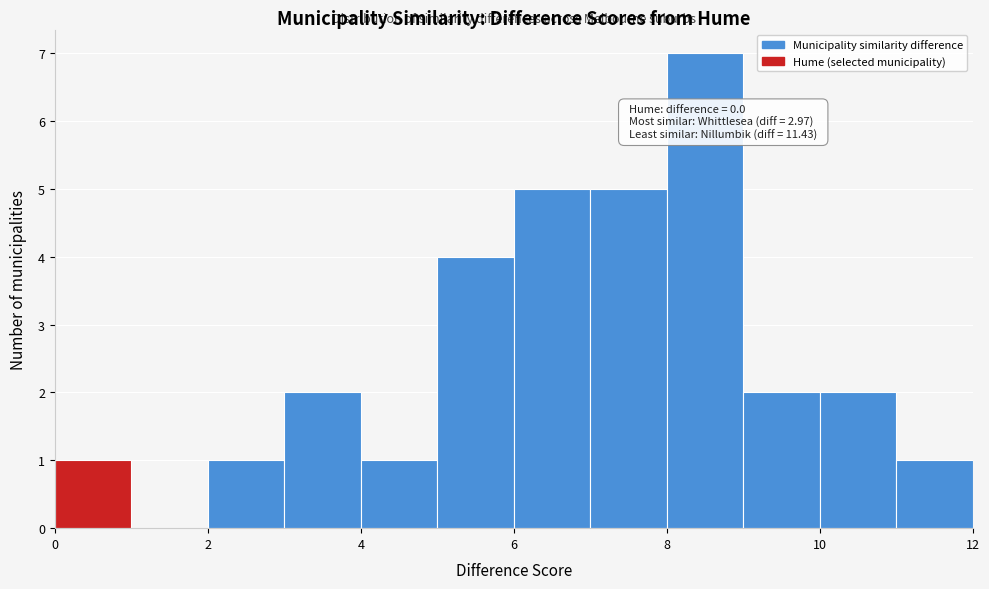

Over which range of the x-axis is the bar tallest?

8 to 9